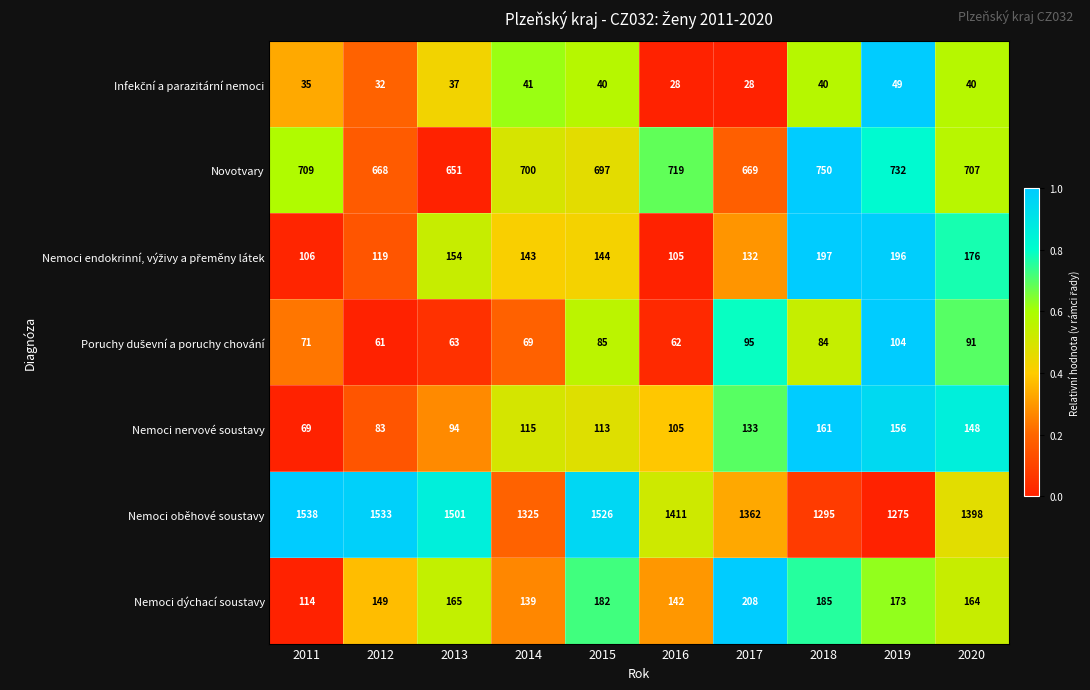

What is the difference between the highest and lowest values at 2015?

1486